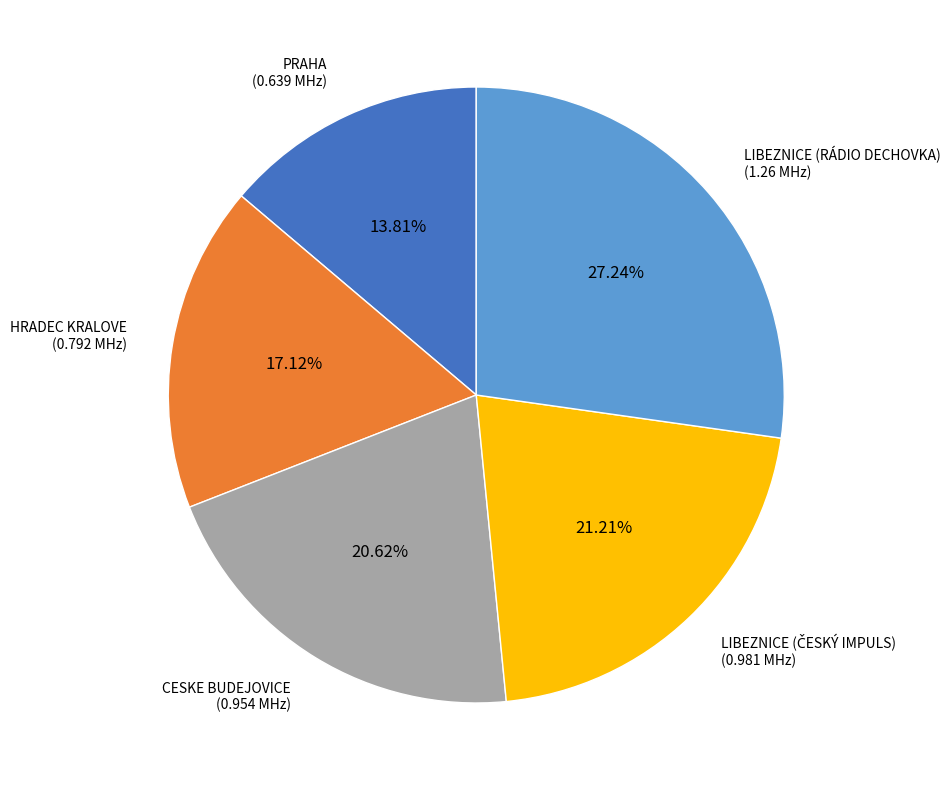

What is the largest slice in the pie chart?

LIBEZNICE (RÁDIO DECHOVKA)